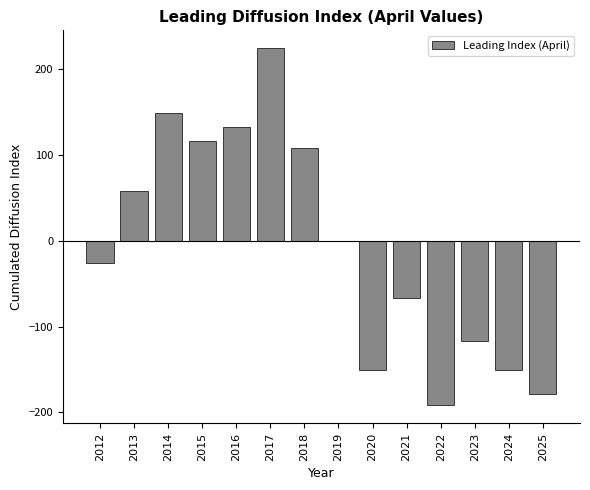

What is the maximum value shown in the chart?

224.6